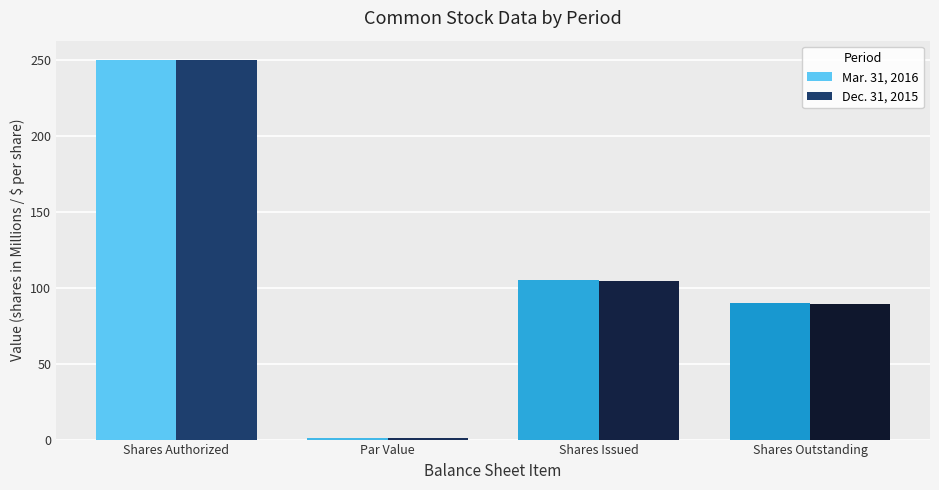

Rank the series by their average value, from lowest to highest.

Dec. 31, 2015, Mar. 31, 2016